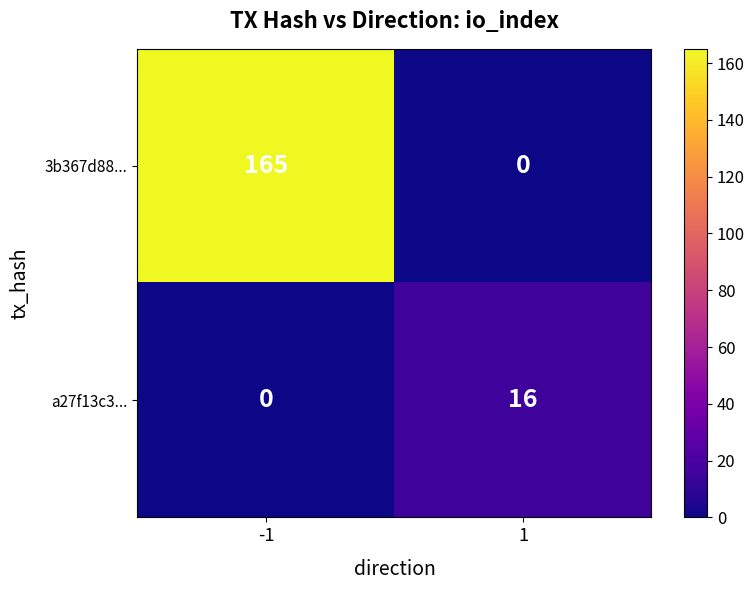

What is the highest value of the 3b367d88... series?

165